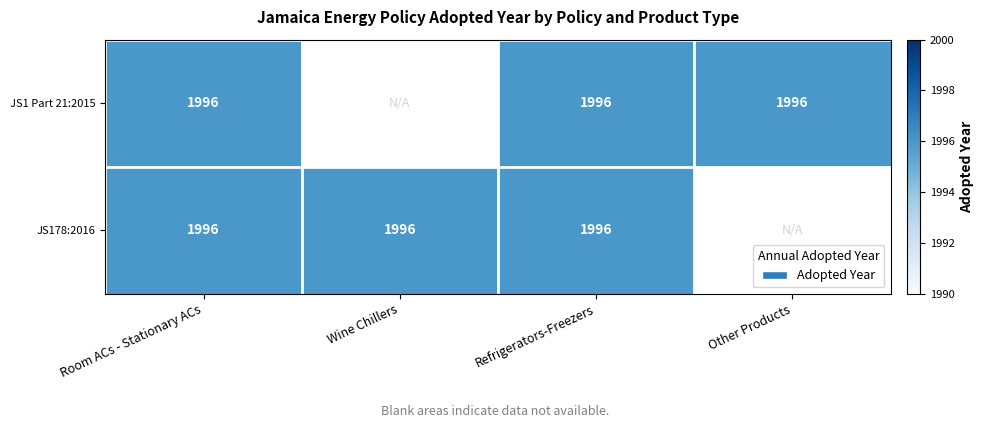

At how many categories does at least one series exceed 389?

4